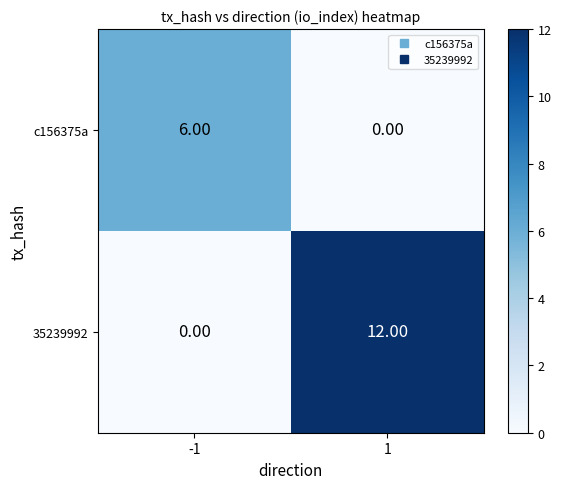

What is the total value across all series at 1?

12